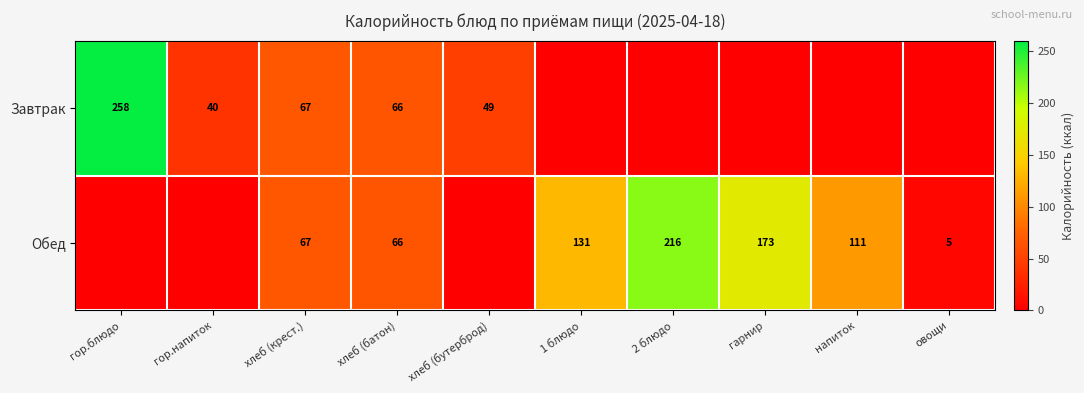

Between хлеб (бутерброд) and гор.напиток, which is larger?

хлеб (бутерброд)